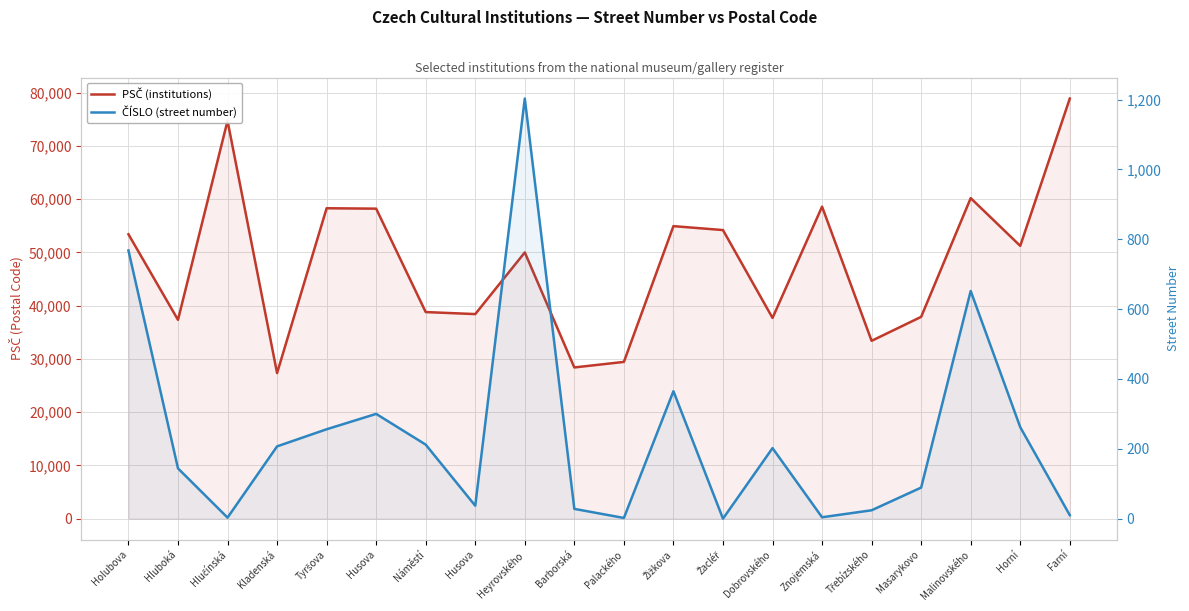

Is the value of PSČ (institutions) at Heyrovského greater than the value of ČÍSLO (street number) at Žacléř?

Yes